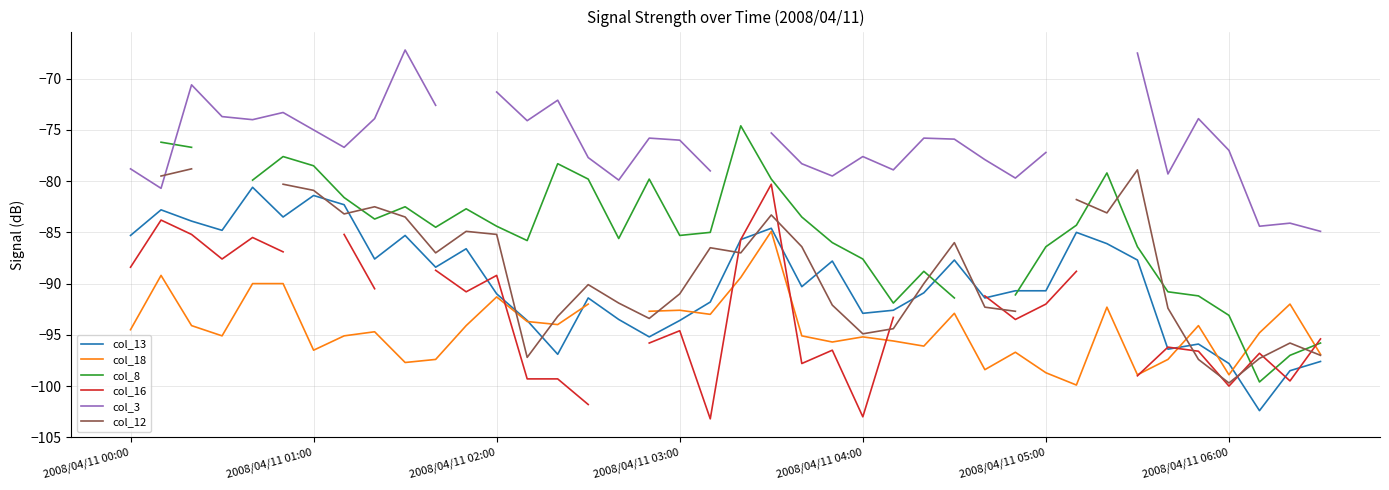

How many values in the col_12 series exceed -90?

18